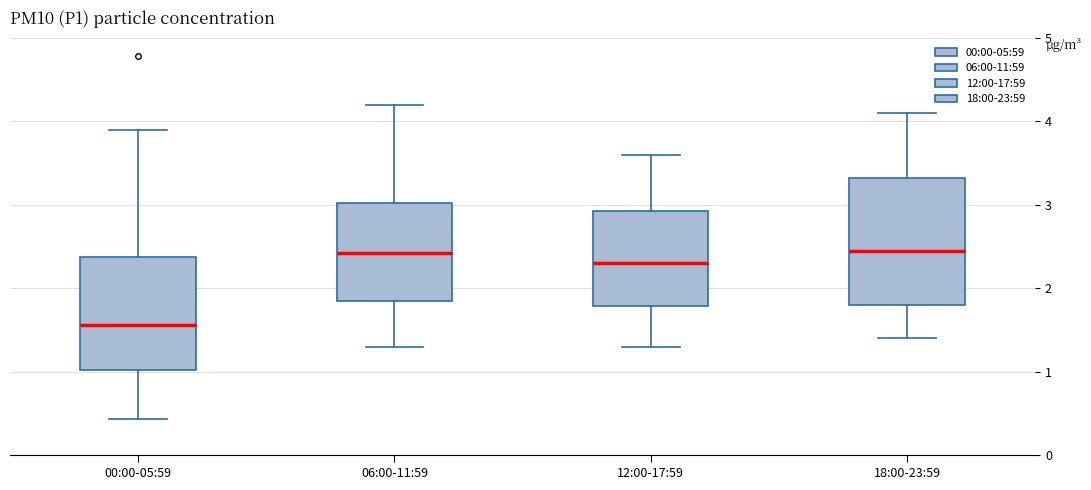

Where does the upper whisker of the box for 00:00-05:59 end on the y-axis? The values are not printed on the chart, so give them approximately, as read against the axis.

3.9